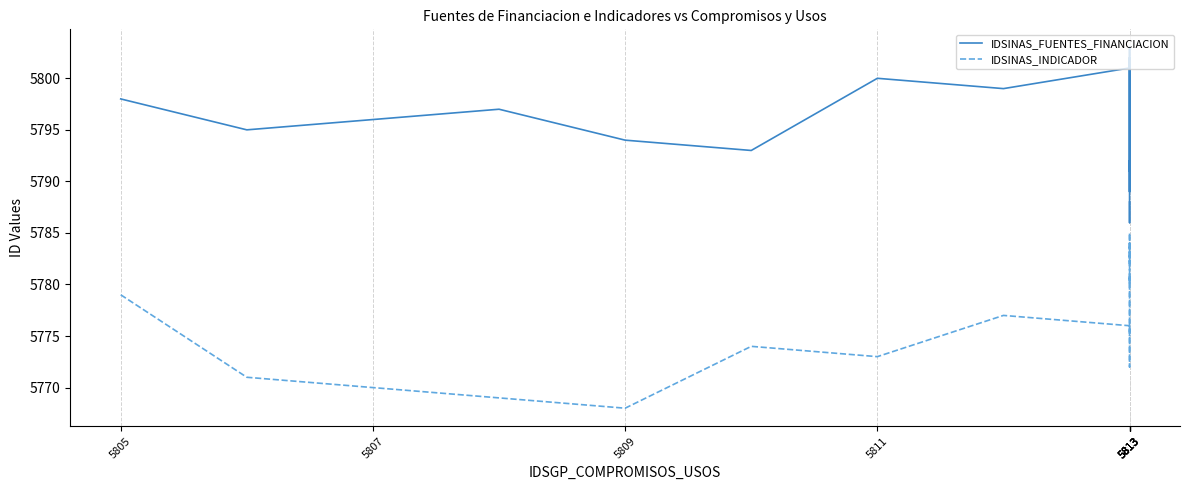

Reading left to right, transcribe all the data shown in this chart.

IDSINAS_FUENTES_FINANCIACION: 5798	5795	5796	5797	5794	5793	5800	5799	5801	5802	5791	5792	5789	5790	5803	5786	5787	5788
IDSINAS_INDICADOR: 5779	5771	5770	5769	5768	5774	5773	5777	5776	5772	5781	5780	5785	5783	5782	5784	5778	5775